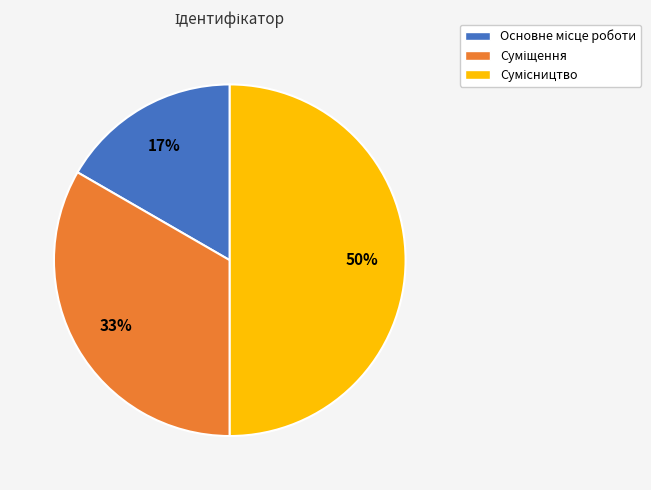

To the nearest percent, what is the difference between the largest and smallest slice percentages?

33%